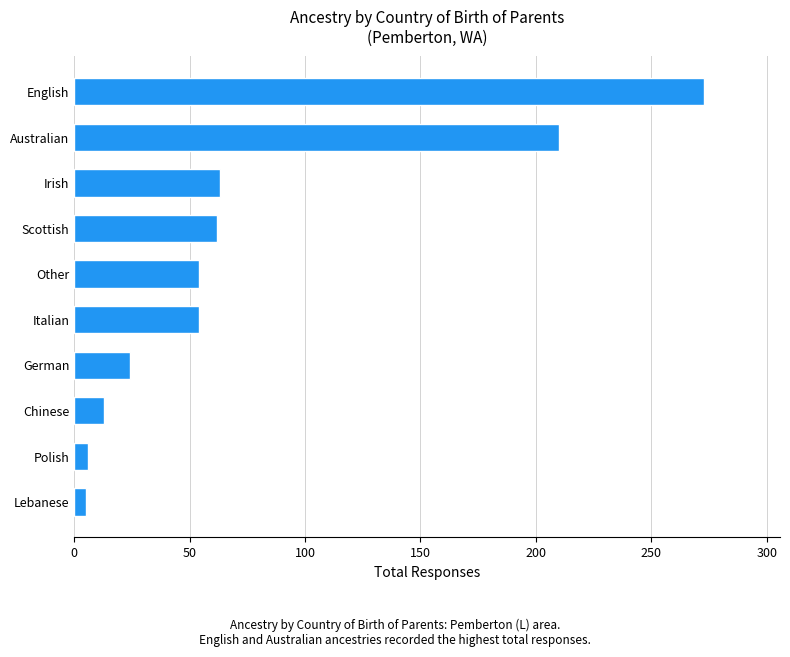

What is the difference between the second highest and minimum values?

205